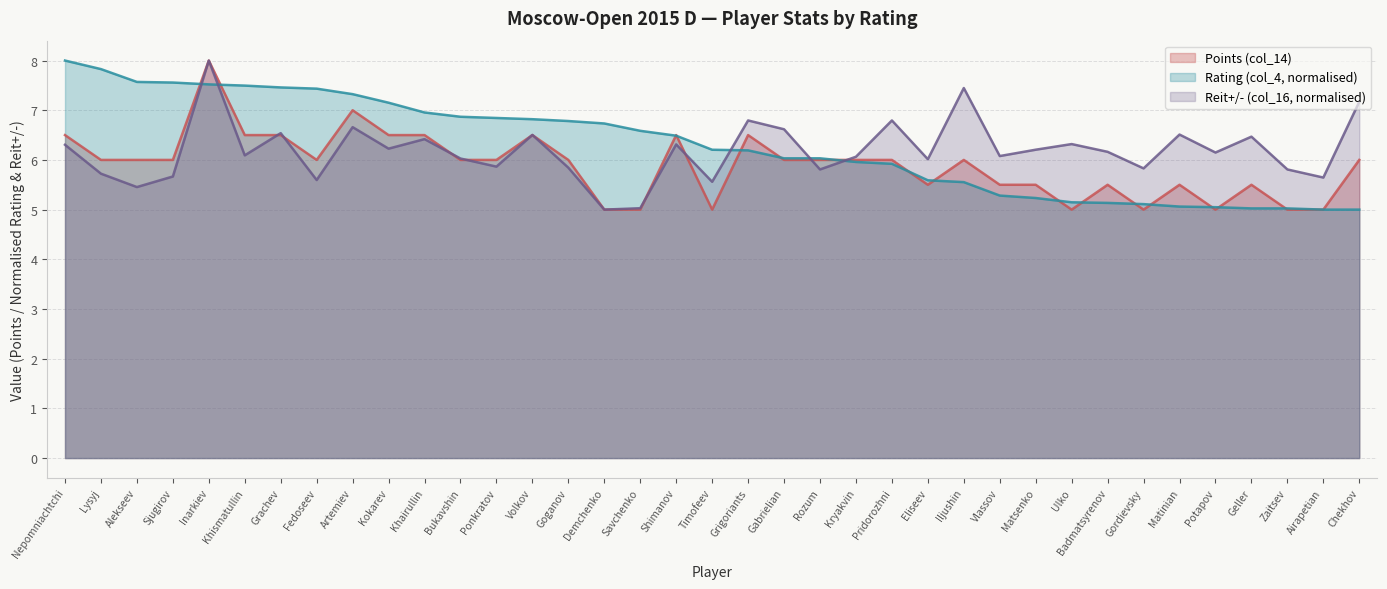

How many lines are shown in the chart?

3